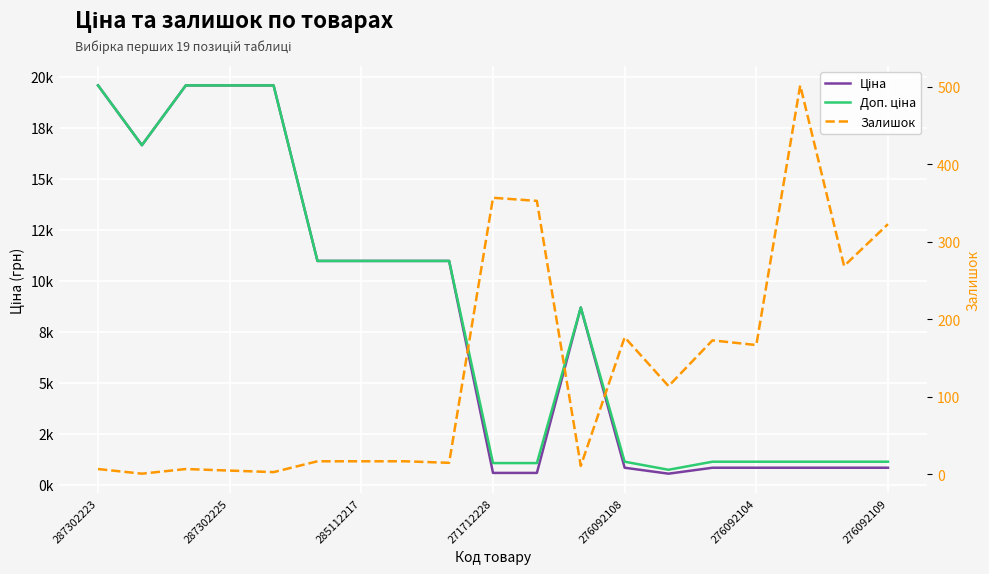

What is the value of the Залишок point at the 11th from the left?

353.0